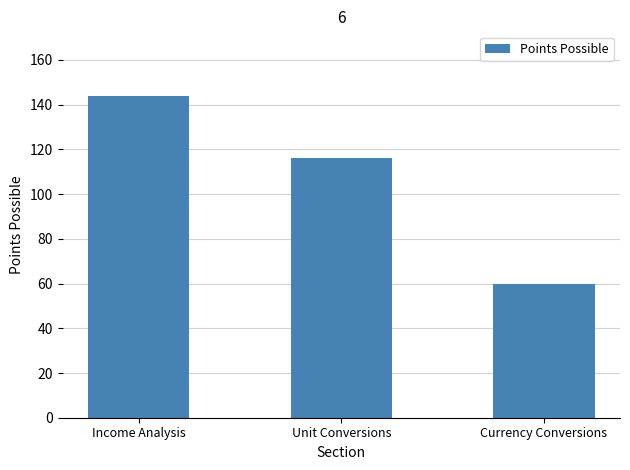

Between Currency Conversions and Unit Conversions, which is larger?

Unit Conversions